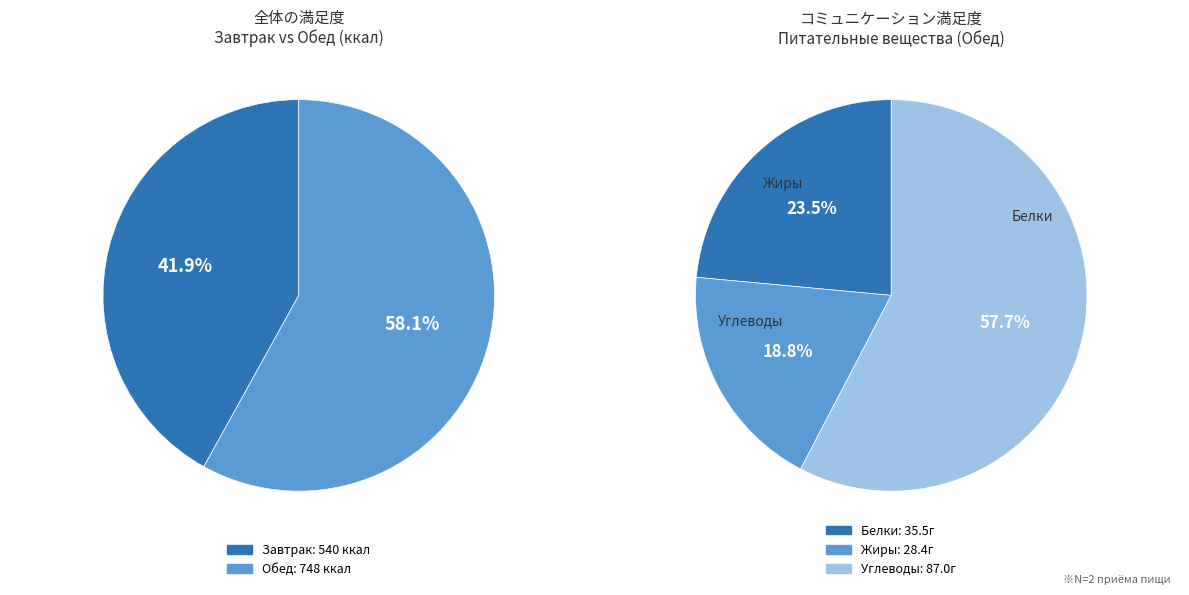

Which has a higher value, Завтрак or Обед?

Обед